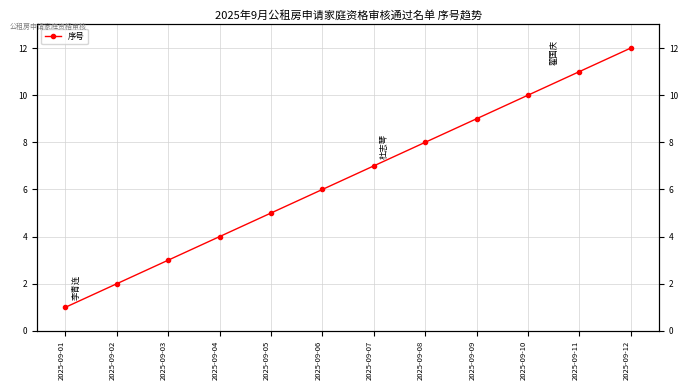

Count the number of values greater than 7.

5